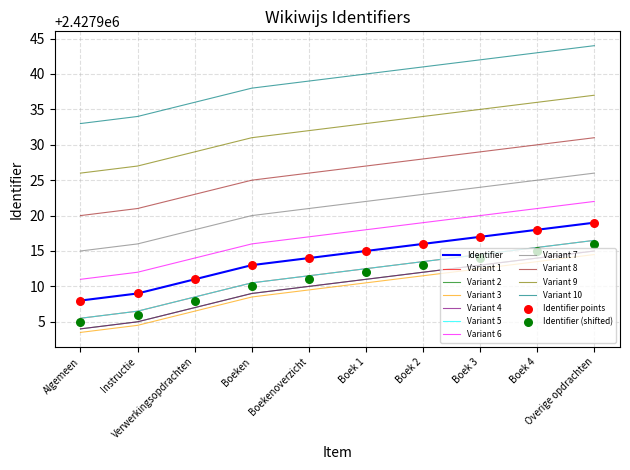

What is the change in value from Boek 1 to Overige opdrachten?

+4